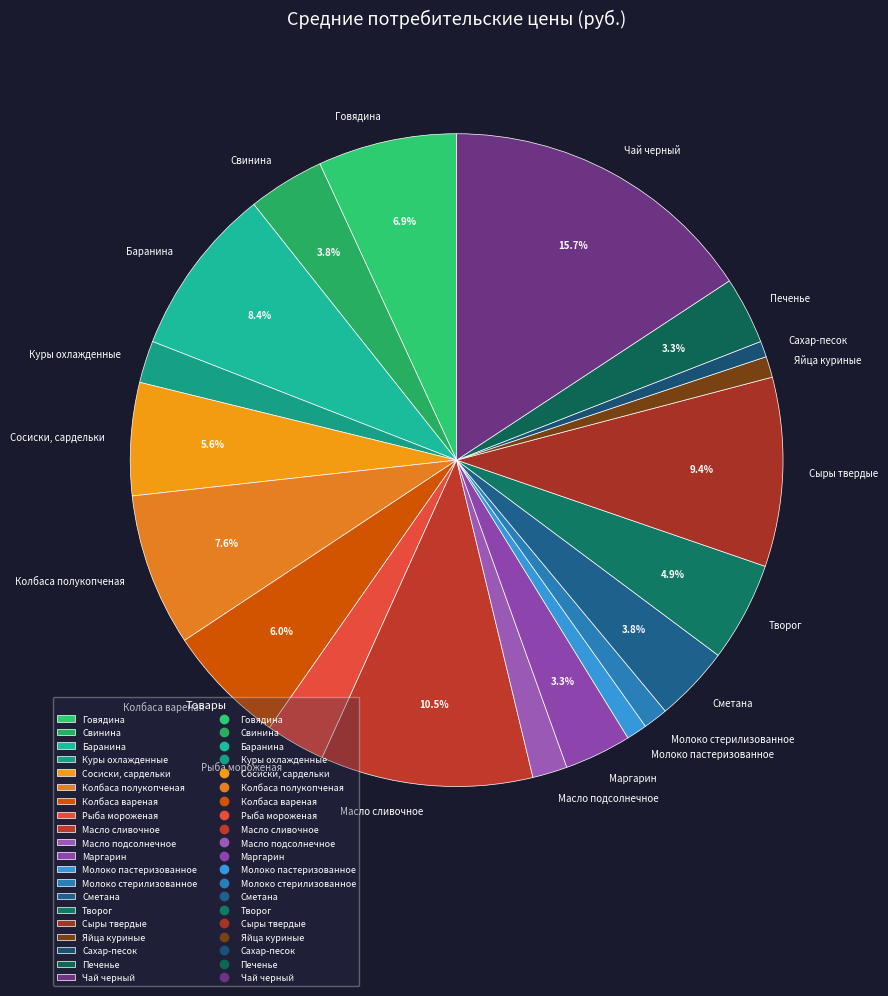

Does Маргарин represent more than half of the total?

No